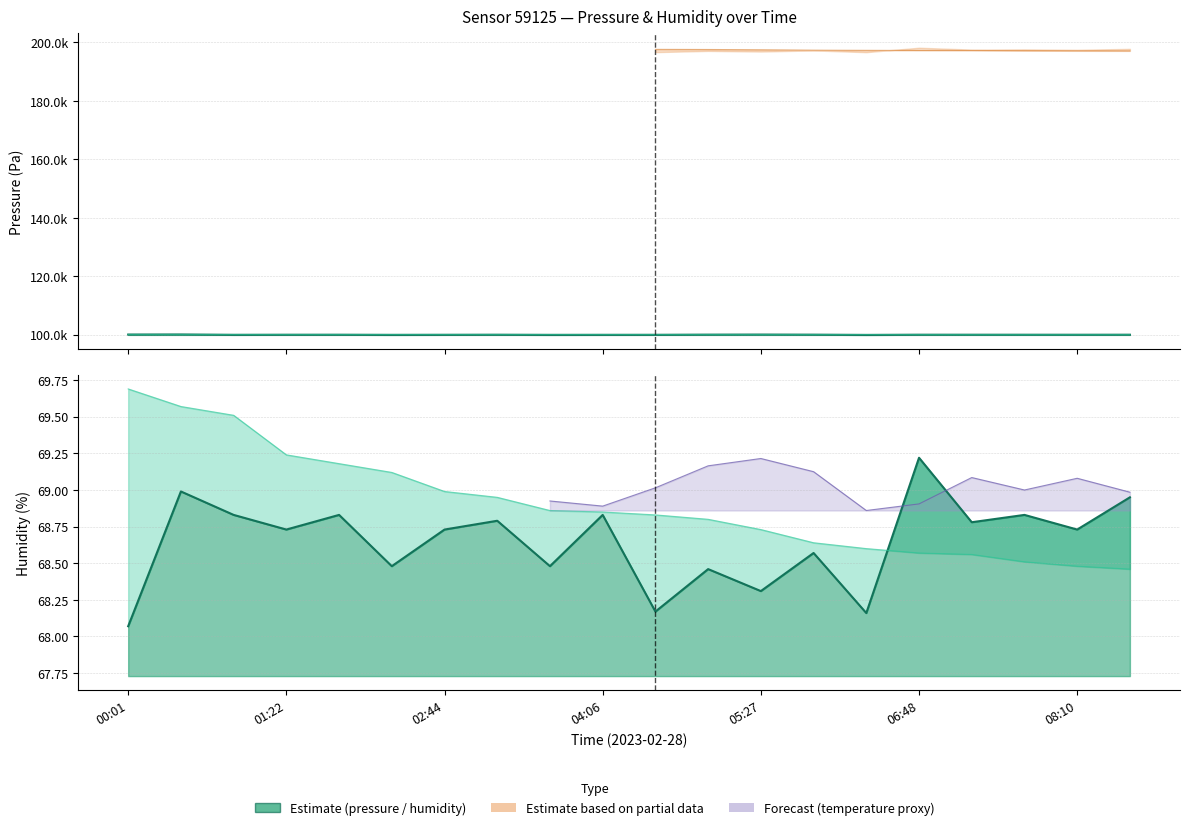

Reading left to right, what are all the values shown in this chart?

pressure: 100053.9	100078.9	99956.6	99984.5	99990.1	99943.6	99965.4	99990.4	99943.6	99956.6	99963.1	100018.8	100045.5	100011.2	99929.1	99997.4	99994.0	99990.1	99984.5	99997.1
humidity: 68.1	69.0	68.8	68.7	68.8	68.5	68.7	68.8	68.5	68.8	68.2	68.5	68.3	68.6	68.2	69.2	68.8	68.8	68.7	69.0